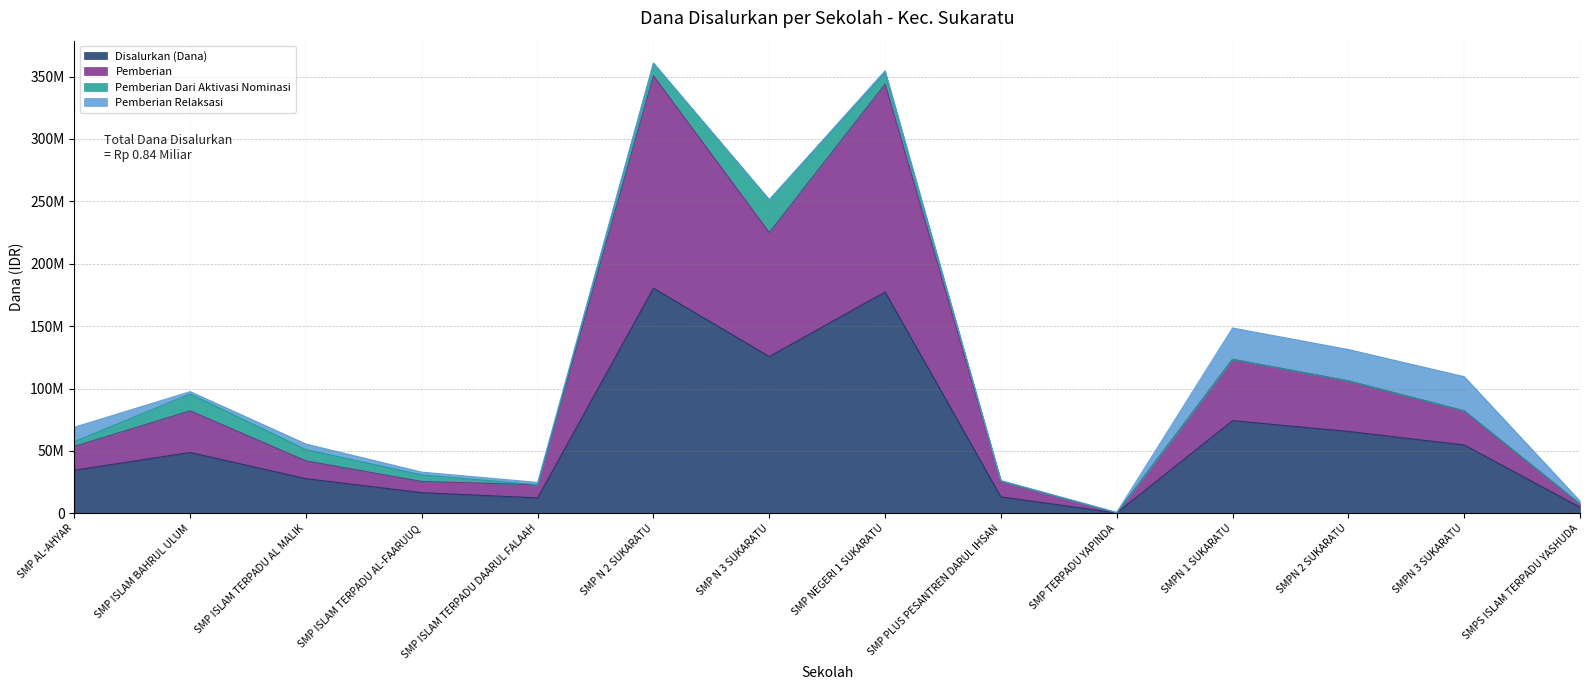

Between SMP NEGERI 1 SUKARATU and SMP ISLAM TERPADU DAARUL FALAAH, which is larger?

SMP NEGERI 1 SUKARATU